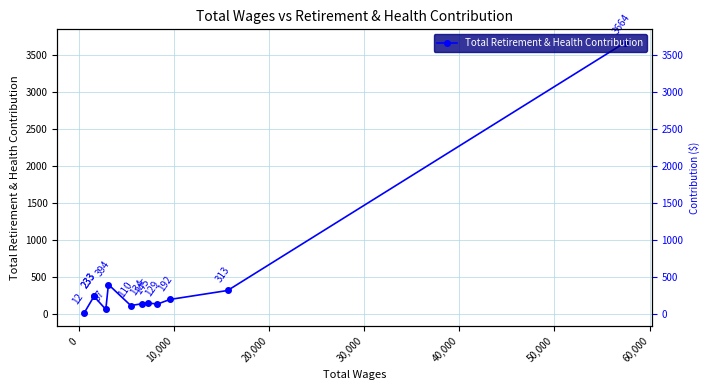

Reading left to right, list all the values displayed in this chart.

3664	313	192	129	145	134	110	394	57	233	233	12